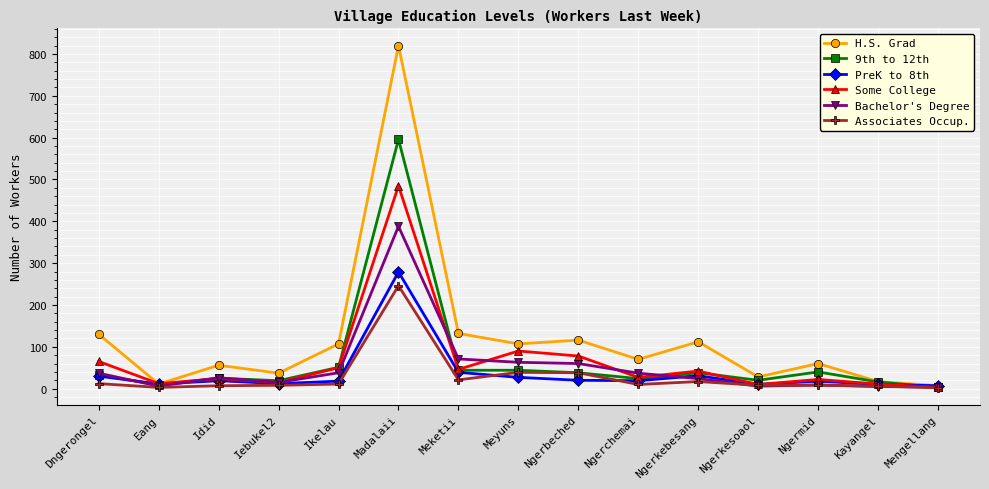

Which series has the largest total across all categories?

H.S. Grad